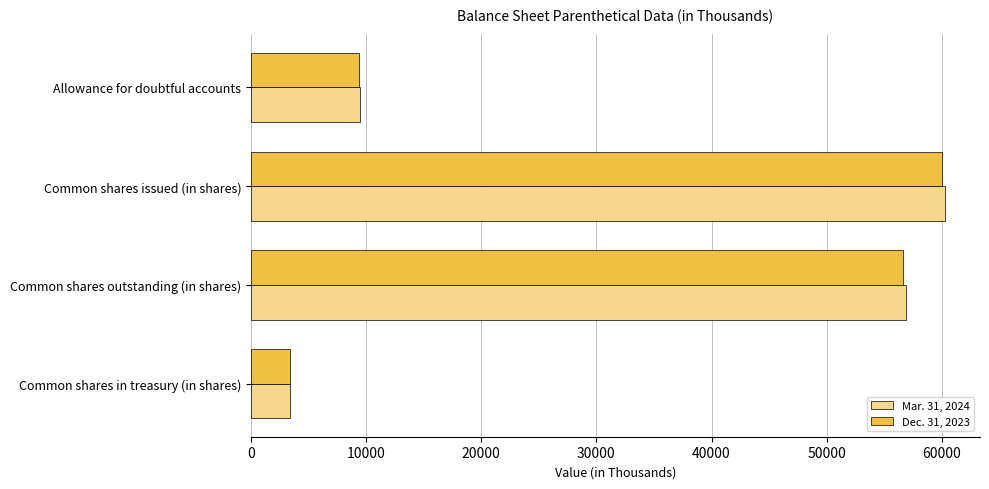

Rank the series by their average value, from lowest to highest.

Dec. 31, 2023, Mar. 31, 2024